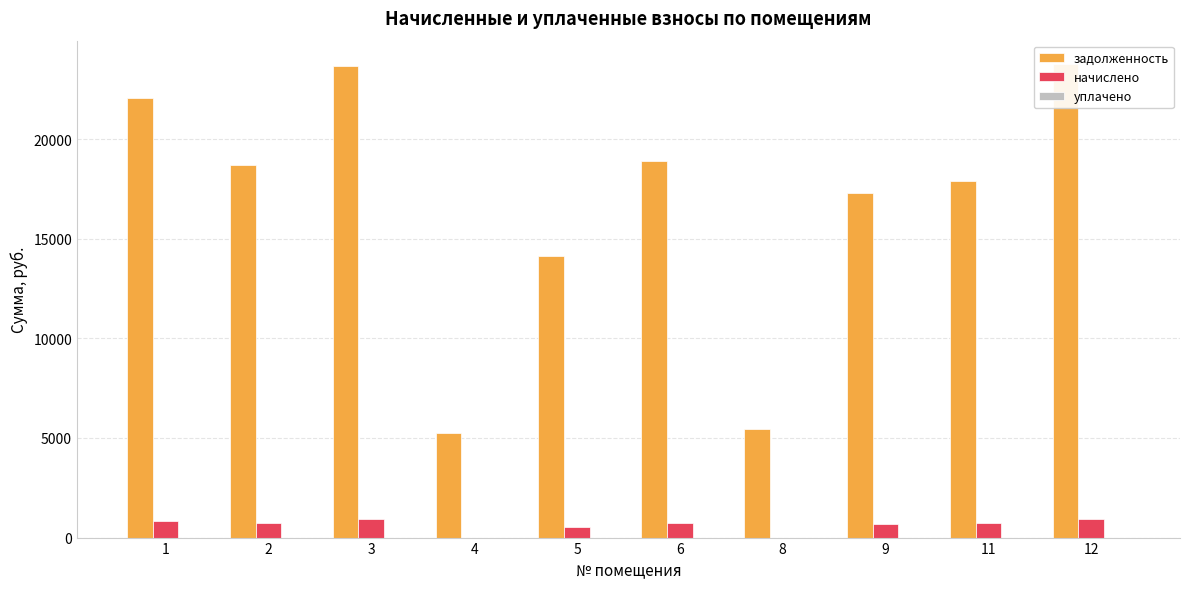

Rank the series by their maximum value, from highest to lowest.

задолженность, начислено, уплачено